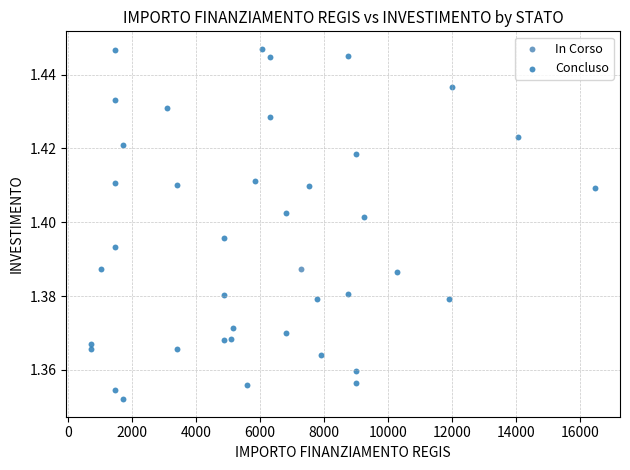

What are all the series names shown in the legend?

In Corso, Concluso